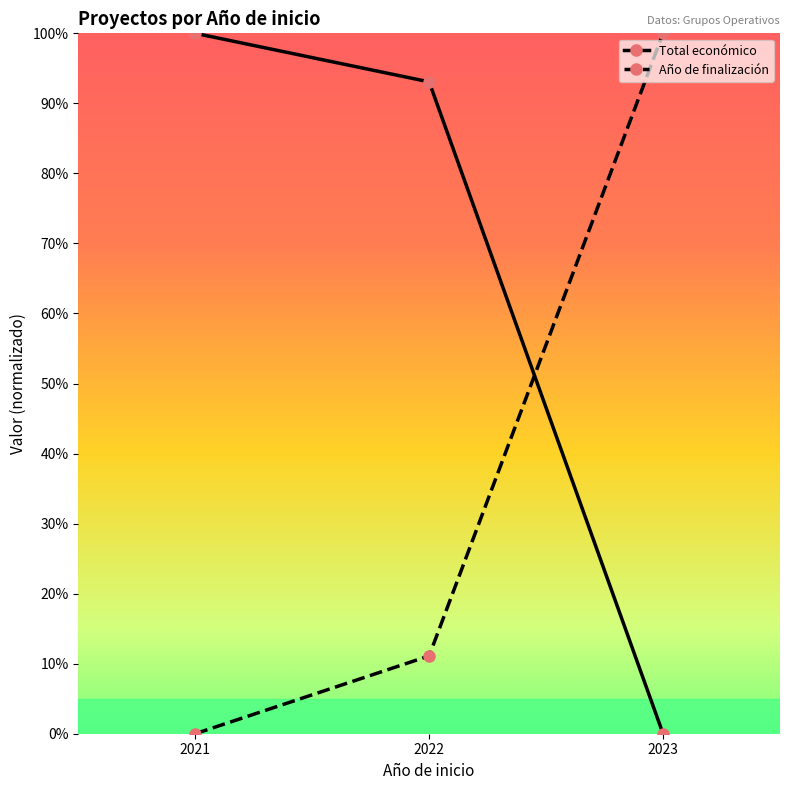

Which label corresponds to the largest value in the chart?

2021